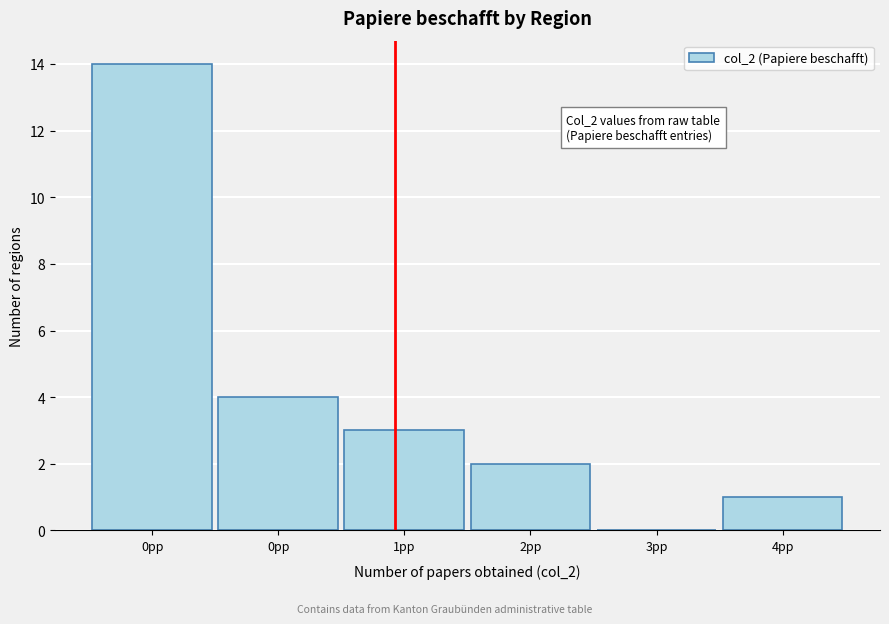

How many values are above zero?

5